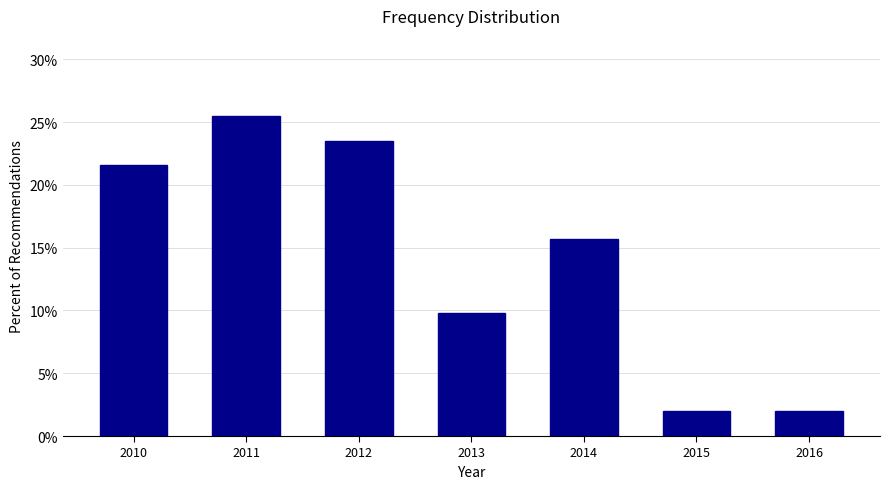

Reading left to right, extract all data points from this chart.

21.6	25.5	23.5	9.8	15.7	2.0	2.0